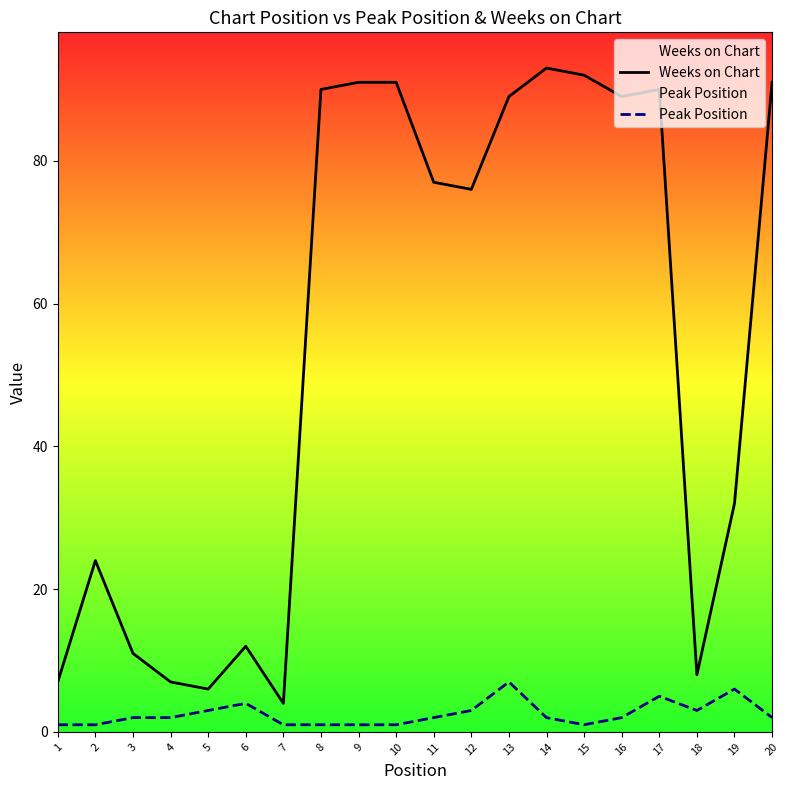

What are all the series names shown in the legend?

Weeks on Chart, Peak Position